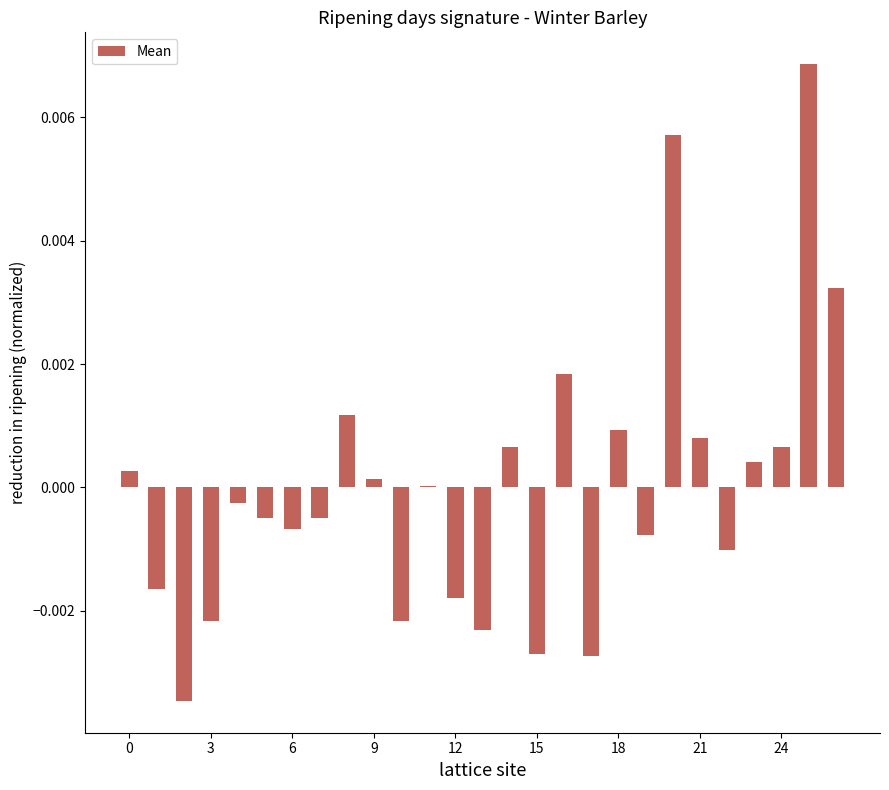

At which category does the chart reach its peak across all series?

25